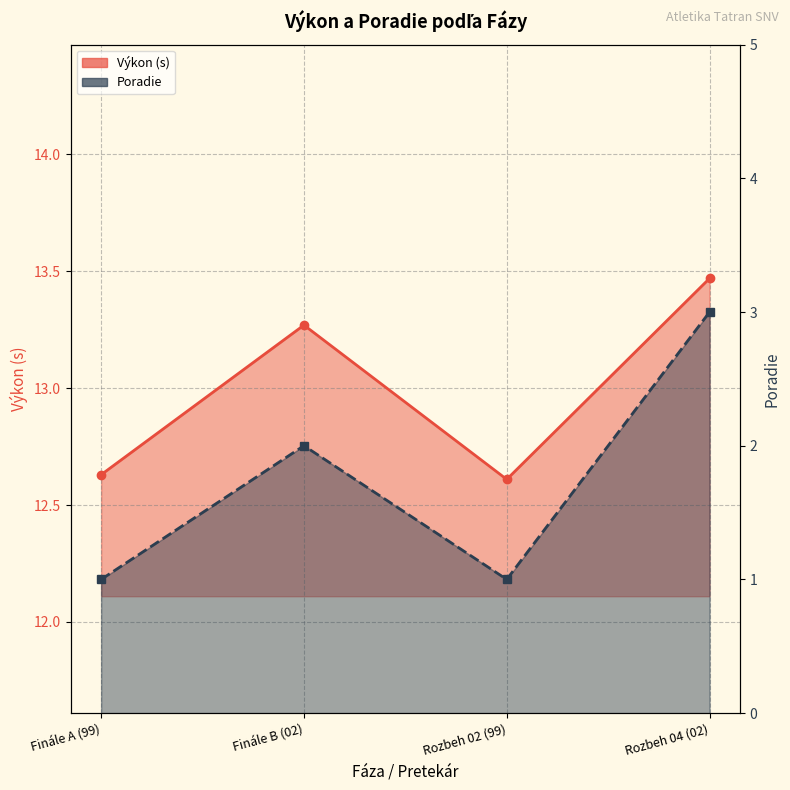

What is the spread (max minus min) of values at Finále B (02)?

11.3